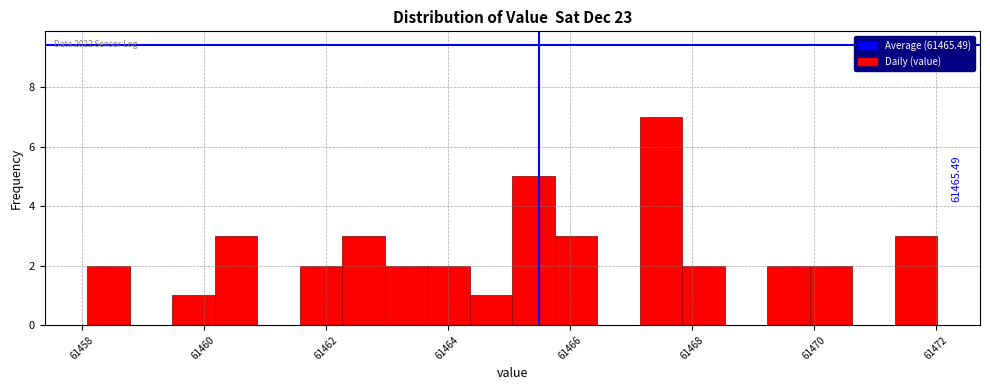

Read against the x-axis, roughly where is the centre of the tallest bar?

61467.4